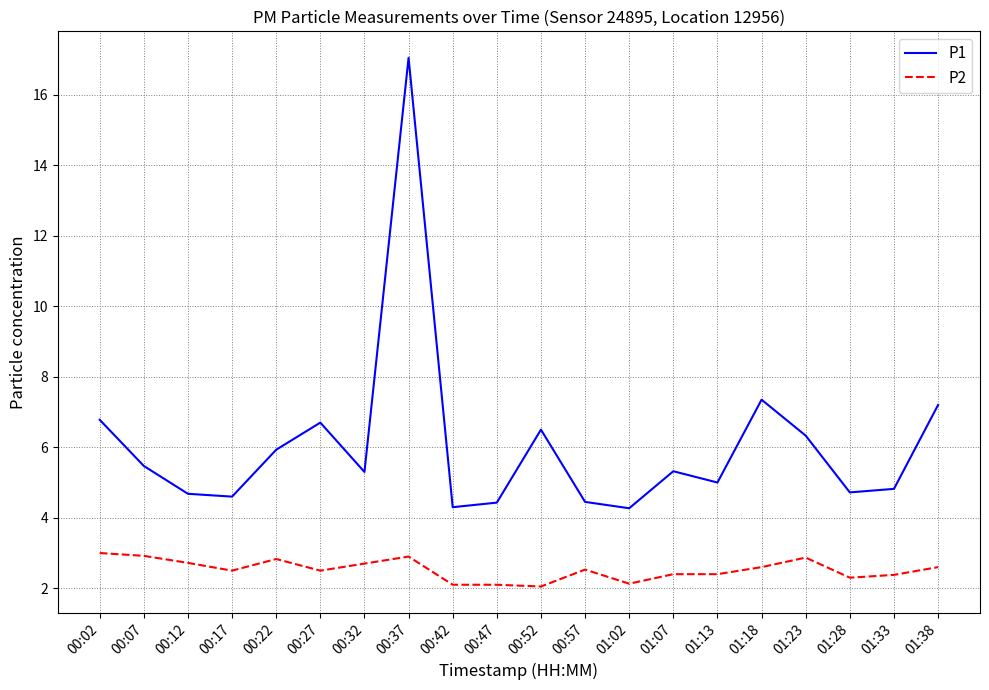

At which category is the sum across all series the highest?

00:37